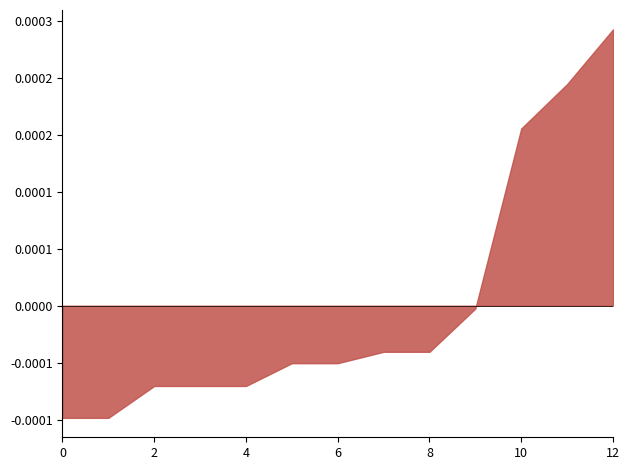

Count the number of data series in this chart.

1